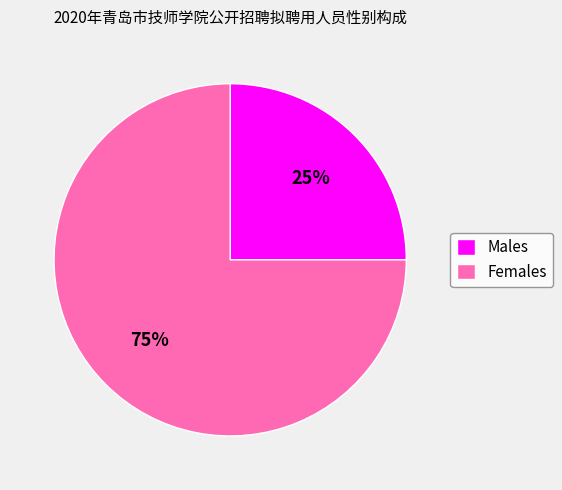

What percentage is the Males slice, to the nearest percent?

25%